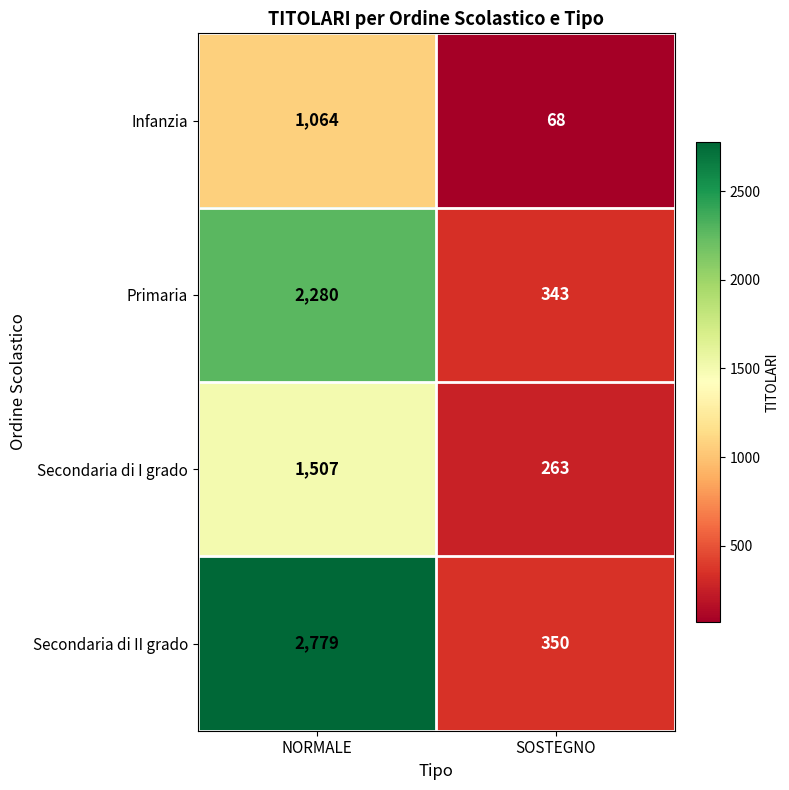

Reading right to left, extract all data points from this chart.

Infanzia: 68	1064
Primaria: 343	2280
Secondaria di I grado: 263	1507
Secondaria di II grado: 350	2779